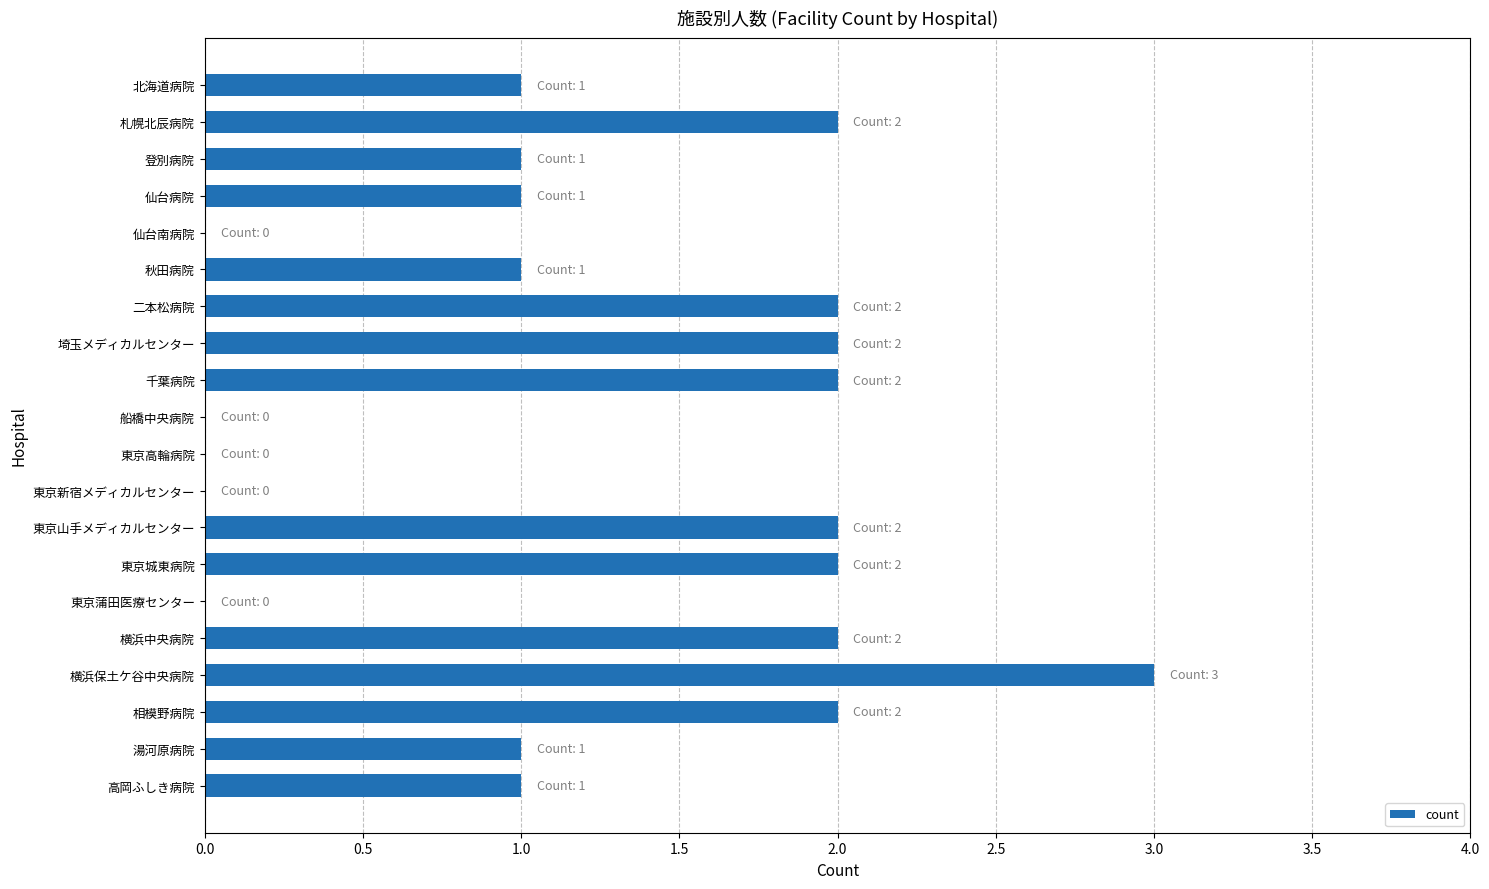

Which category has the highest value across all series?

横浜保土ケ谷中央病院